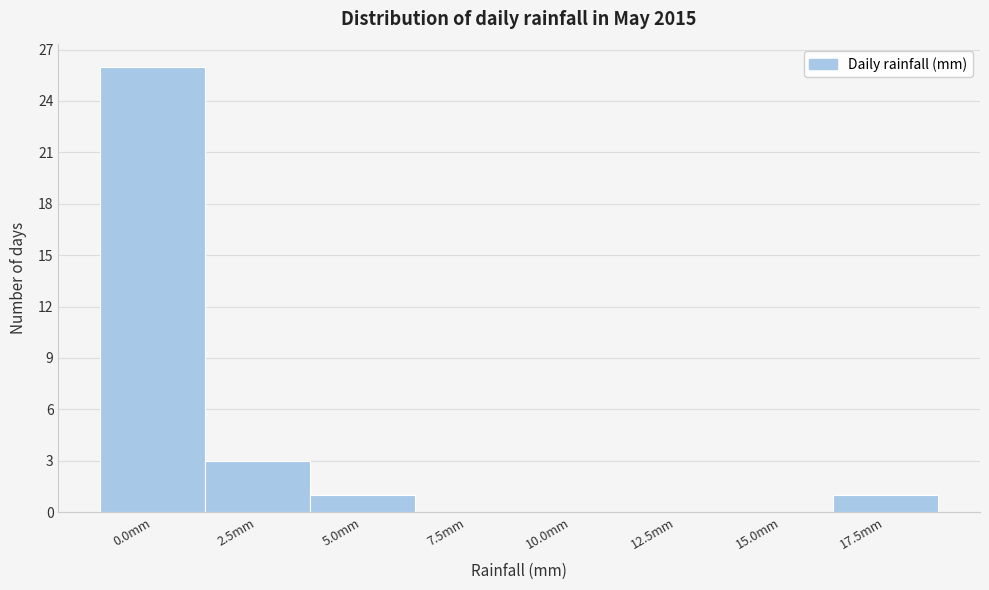

Reading left to right, transcribe all the data shown in this chart.

0.0mm=26	2.5mm=3	5.0mm=1	7.5mm=0	10.0mm=0	12.5mm=0	15.0mm=0	17.5mm=1